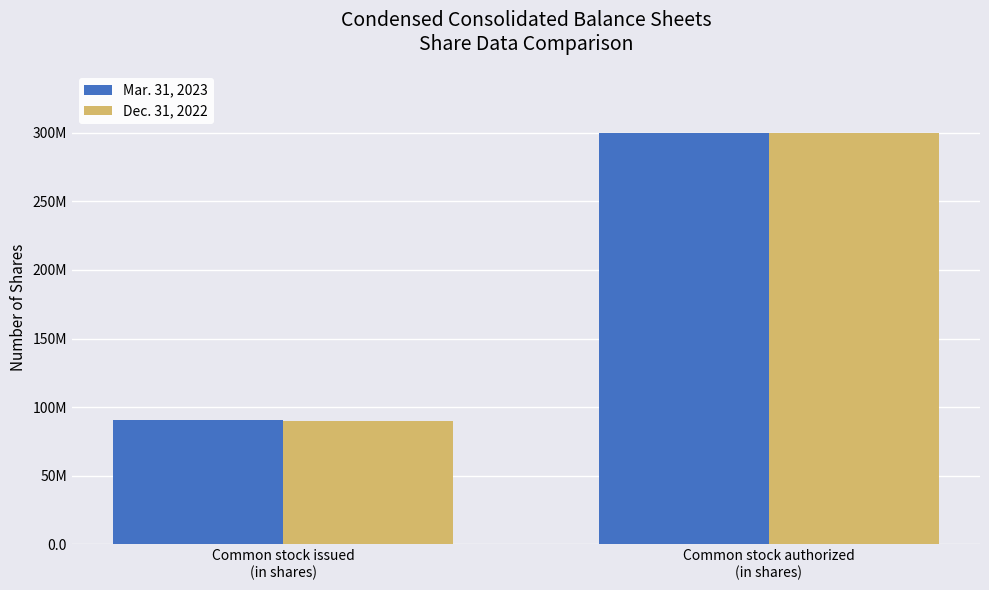

What are all the series names shown in the legend?

Mar. 31, 2023, Dec. 31, 2022